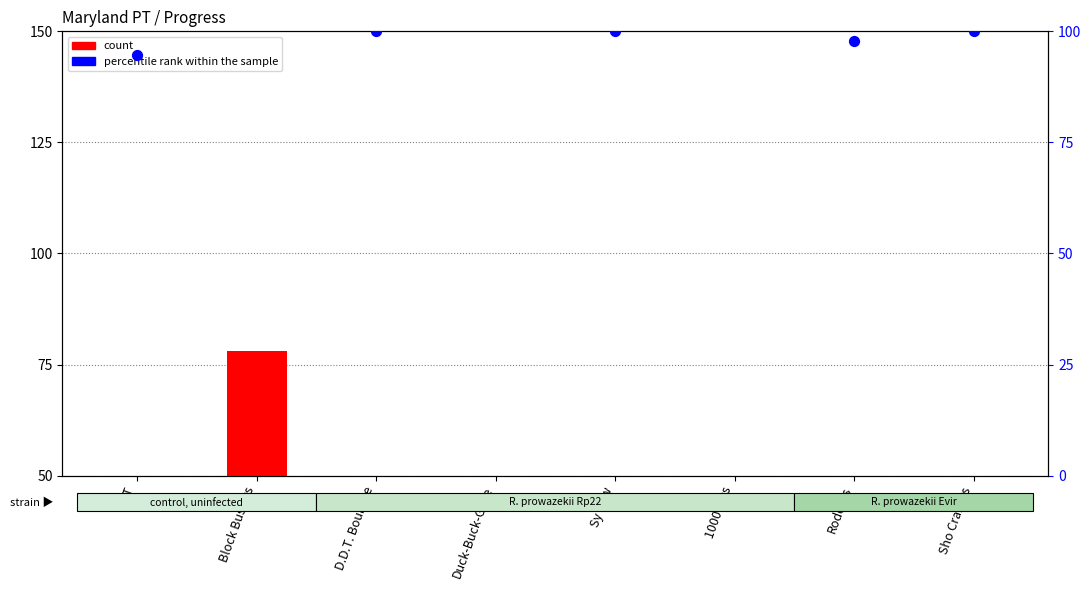

Which series reaches the minimum Y coordinate?

count